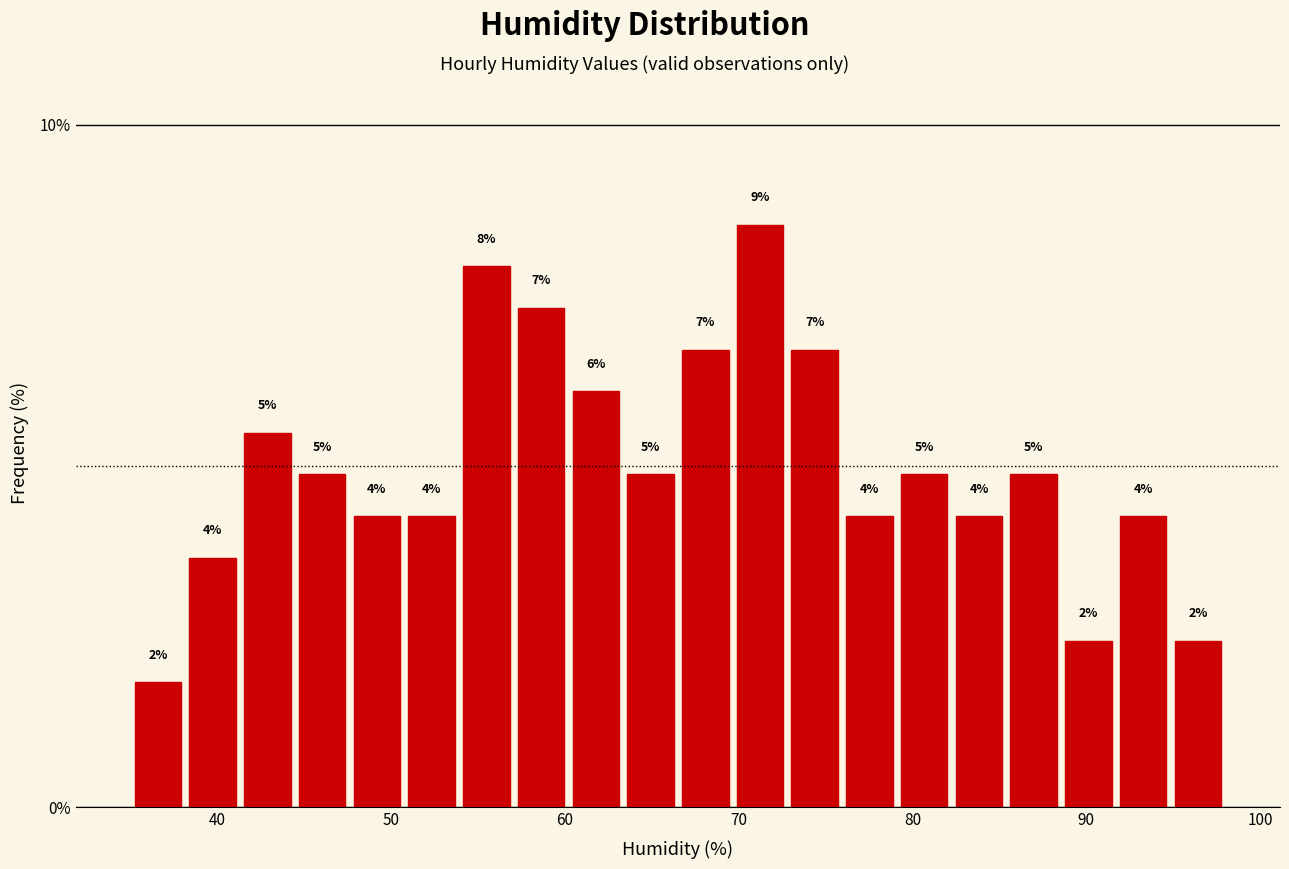

Around what value on the x-axis is the tallest bar? Give the approximate position of its centre, as read against the axis.

71